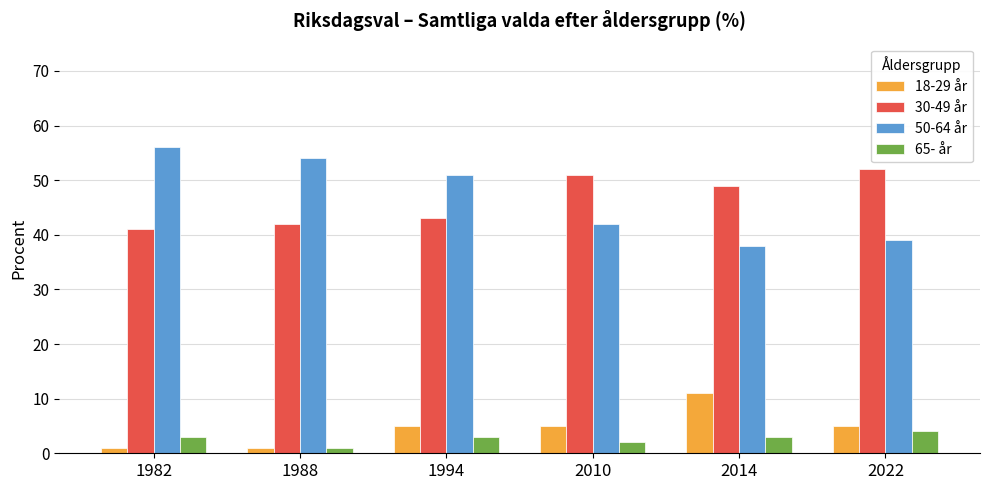

Count the number of categories in the chart.

6